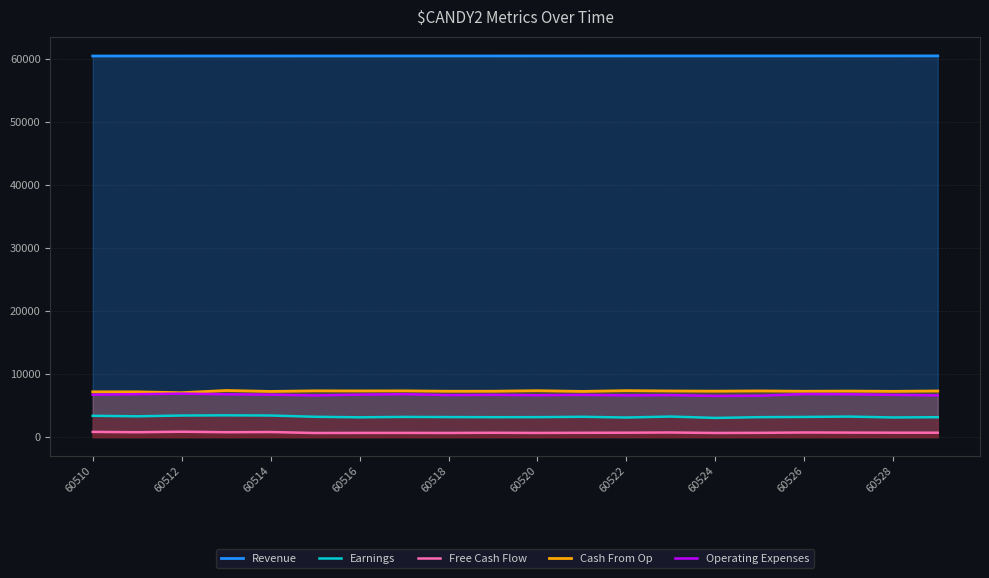

Is it true that Earnings equals 5541 at 60522?

False